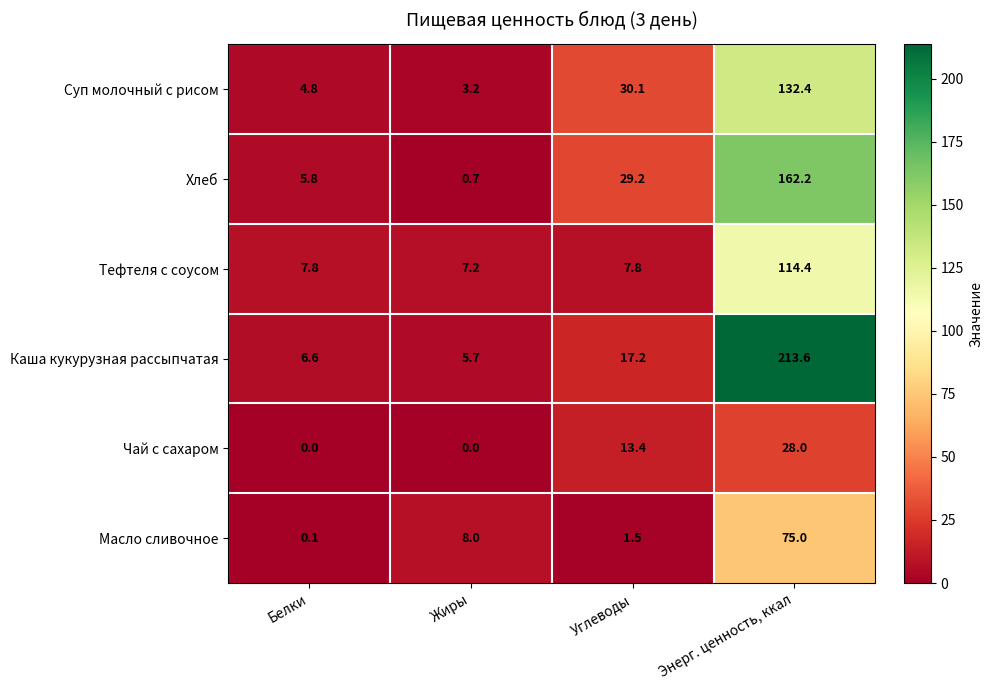

What is the difference between the maximum and minimum values in the Каша кукурузная рассыпчатая series?

207.9